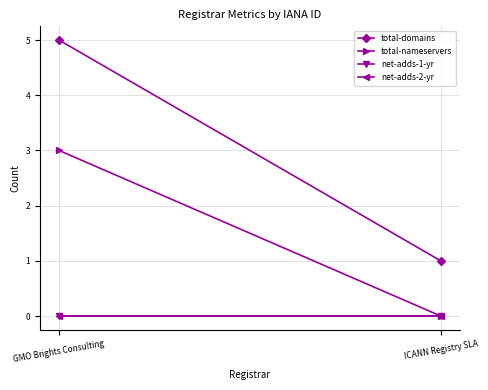

How many data points in total-nameservers are less than 3?

1